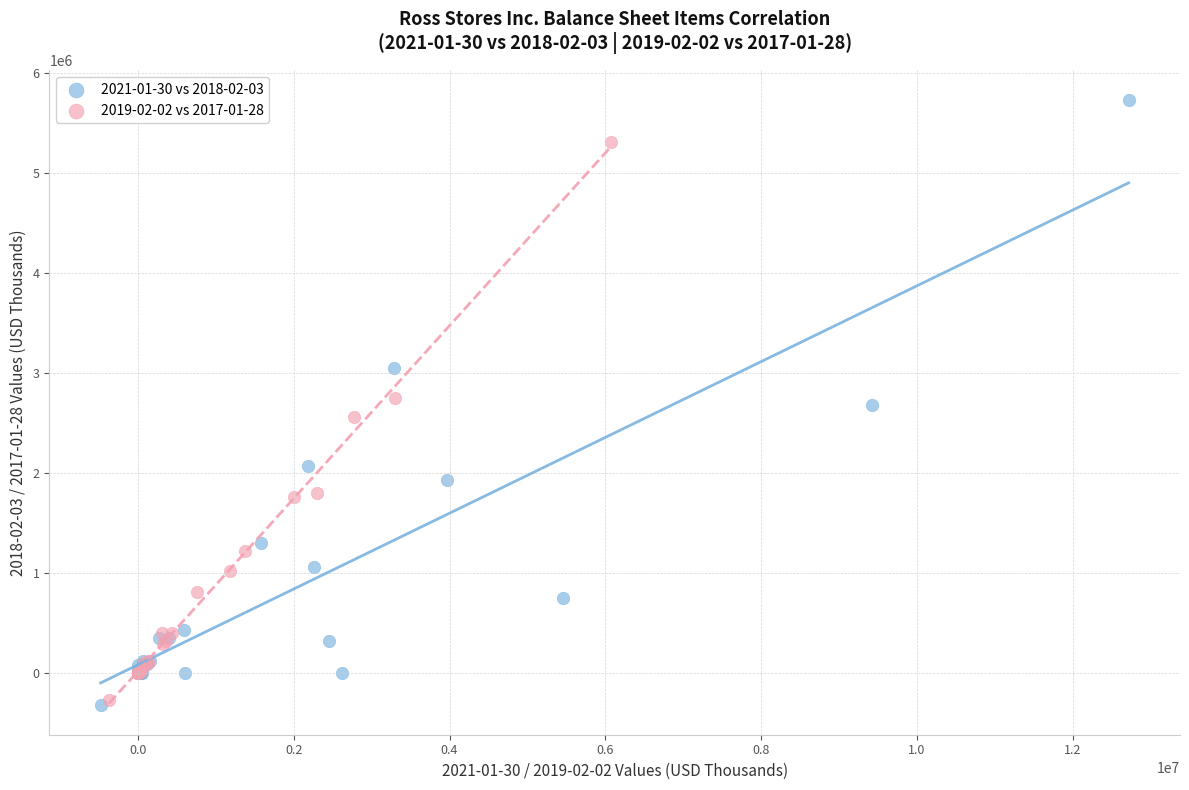

Which series has the largest Y range (max minus min)?

2021-01-30 vs 2018-02-03